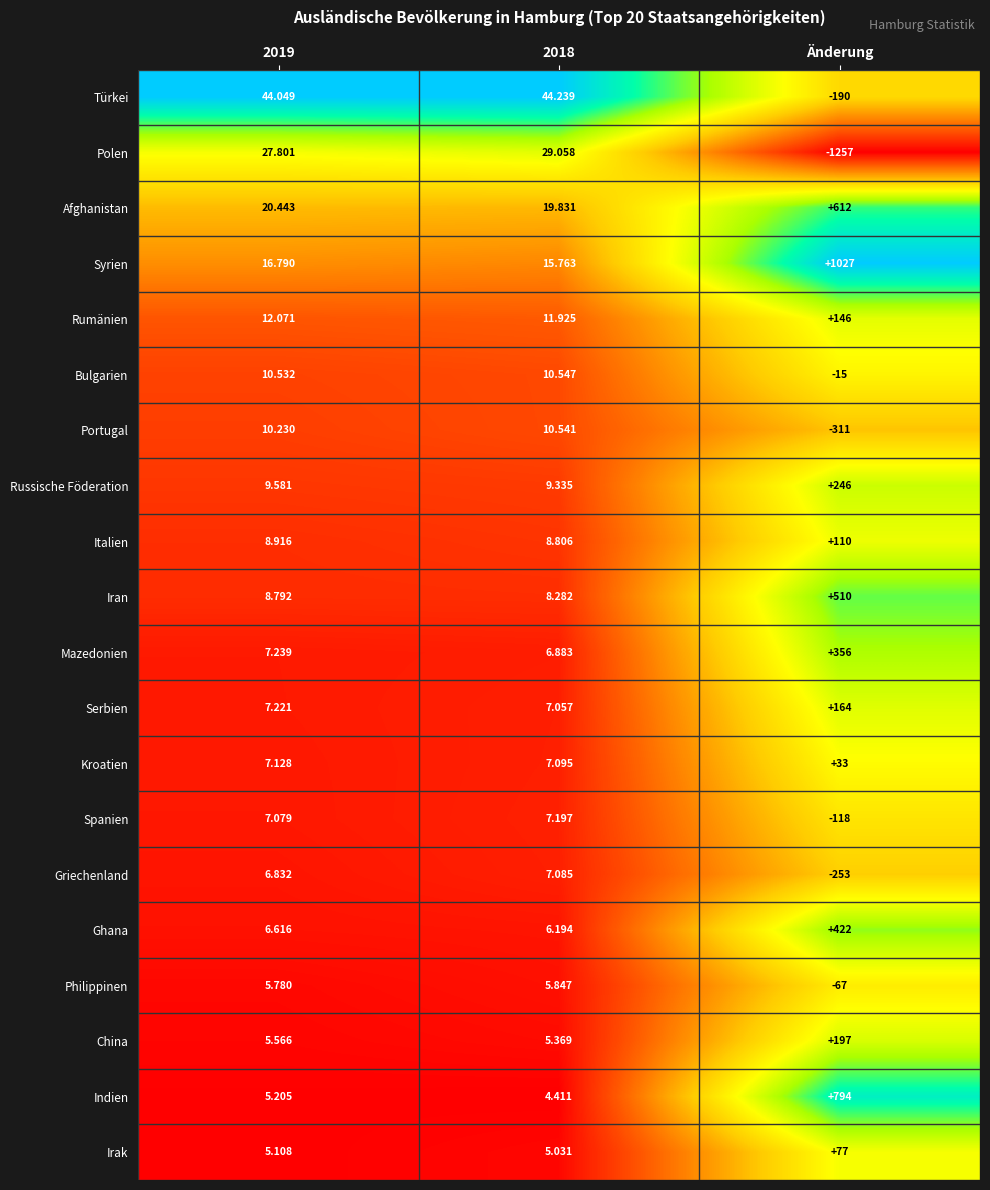

Which series has the largest range (max minus min)?

Polen